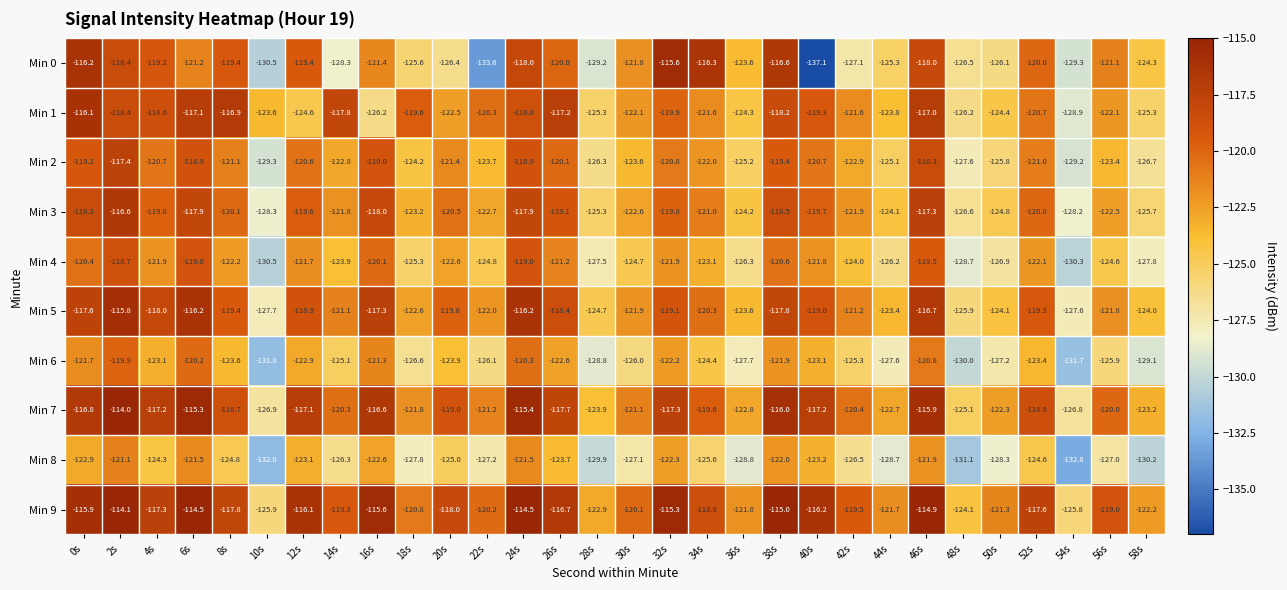

Where is Min 3 nearest to the value -122?

42s